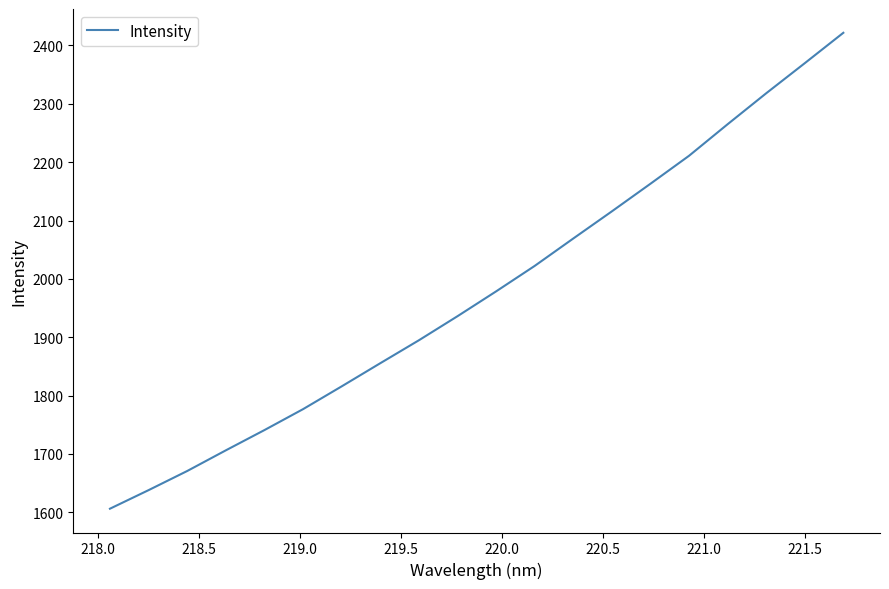

What is the greatest value displayed?

2421.7